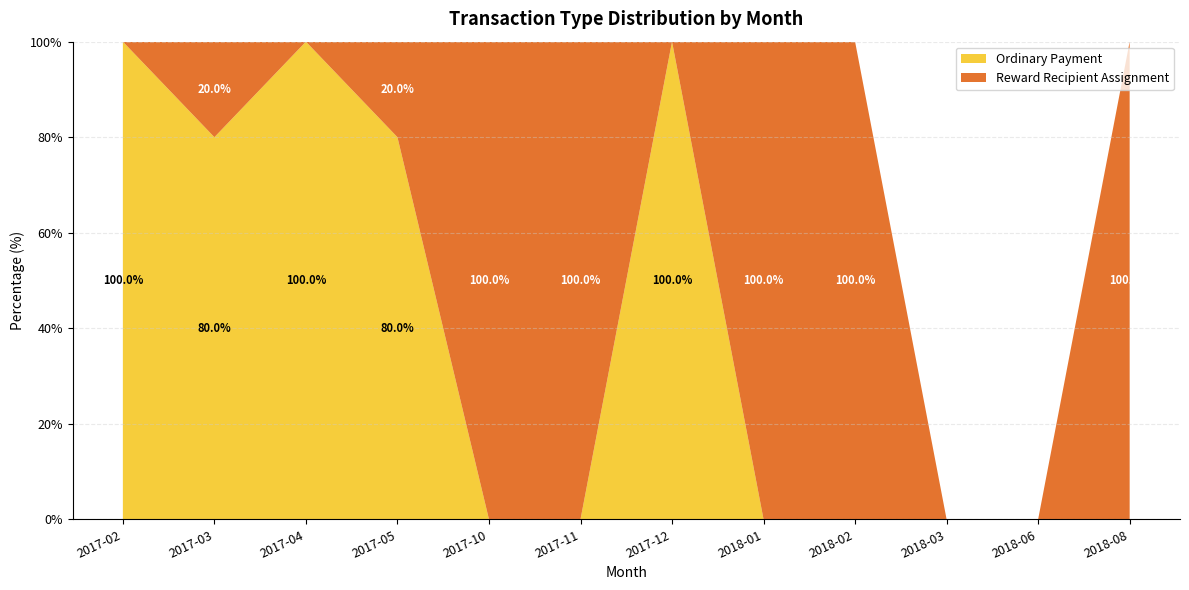

Is it true that Ordinary Payment equals 0 at 2017-10?

True